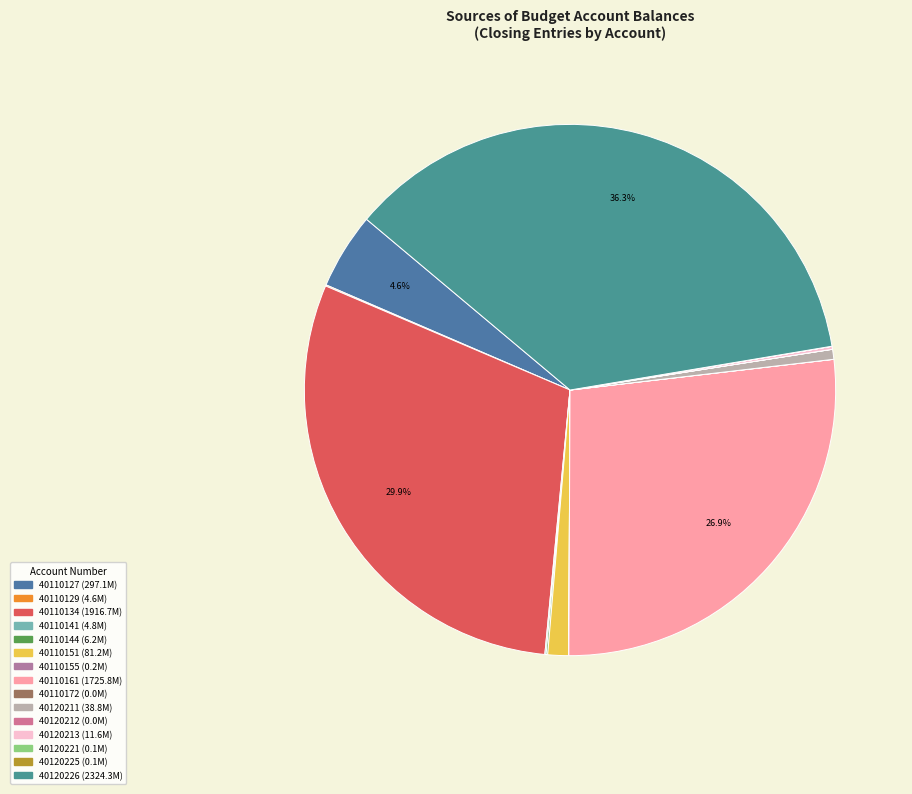

What percentage is NOT represented by 40110134?

70.1%